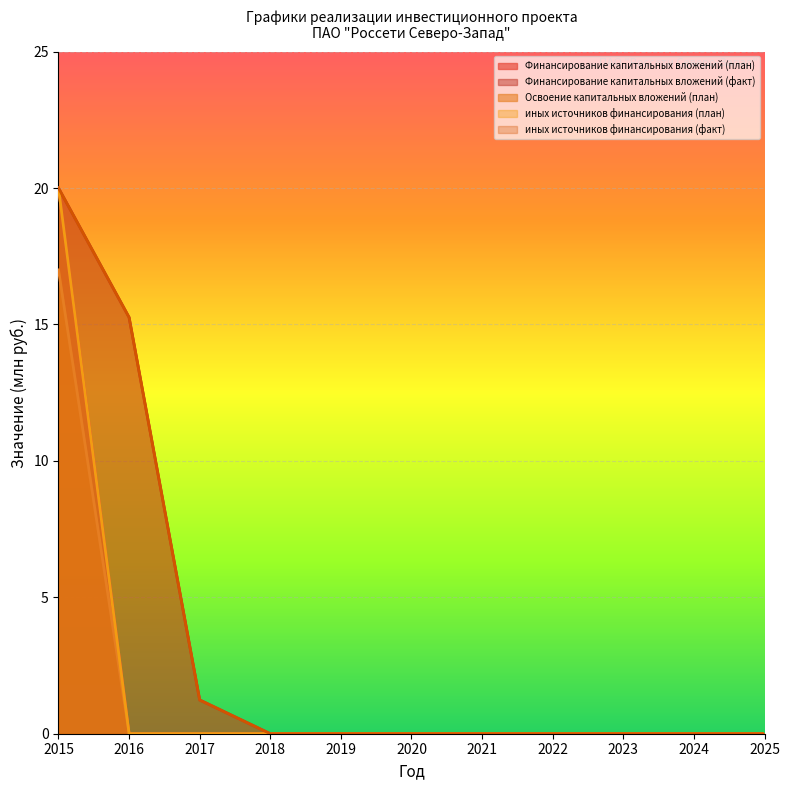

Which category has the highest value in the иных источников финансирования (факт) series?

2015